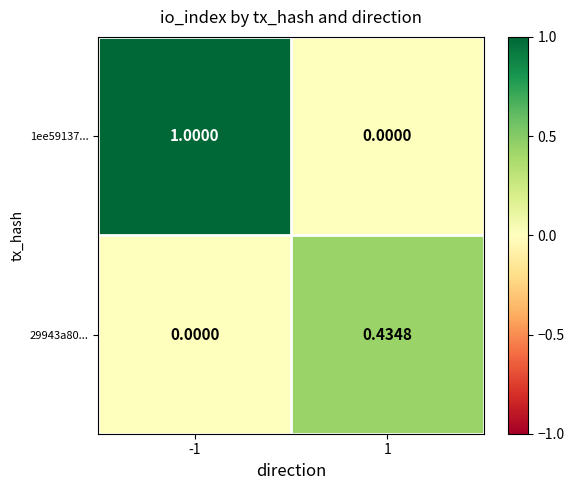

How many data points does each series have?

2